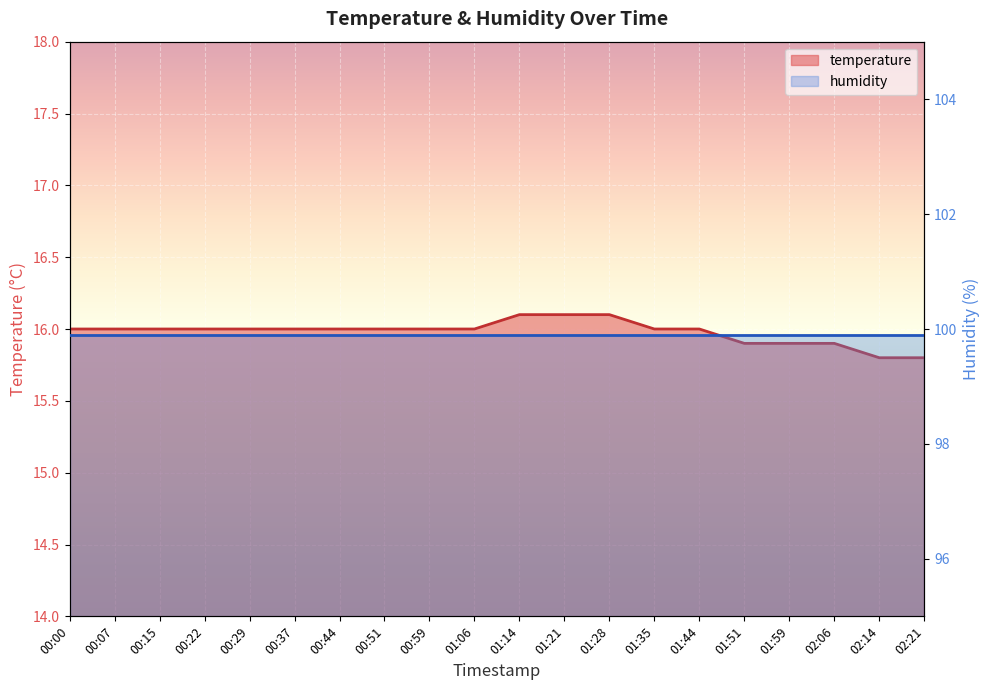

What is the average value?

16.0